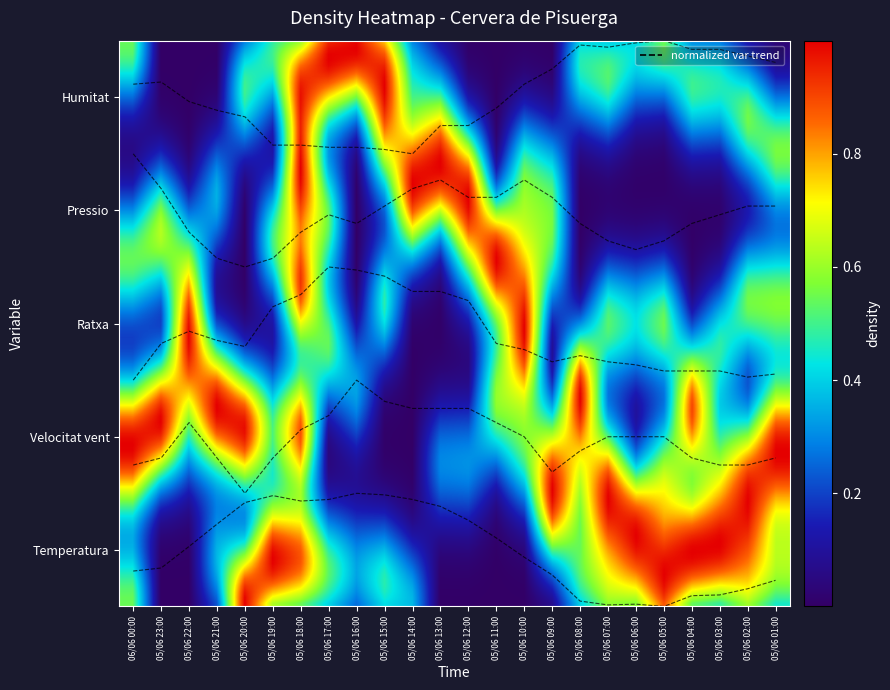

Does the chart have visible grid lines?

No